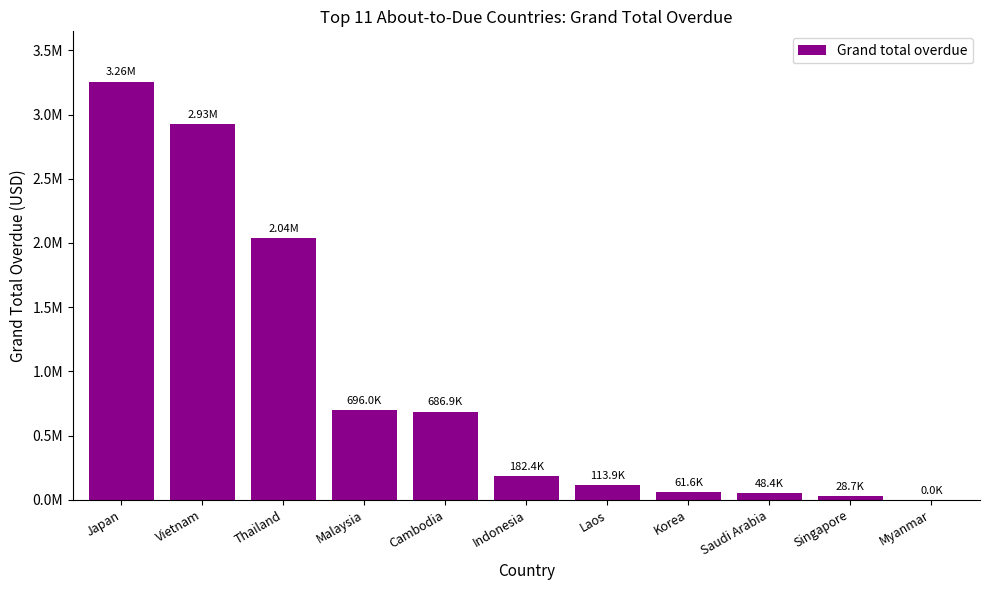

What is the maximum value shown in the chart?

3257390.3